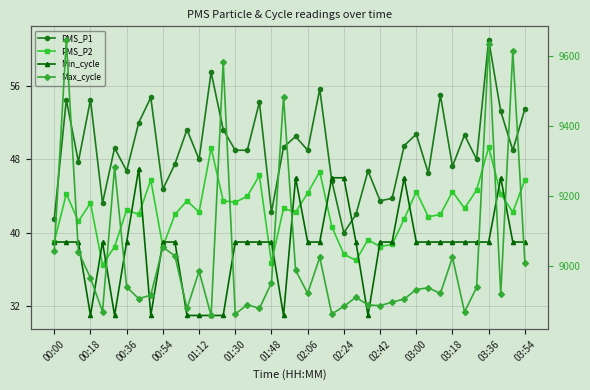

What is the difference between the highest and lowest values at 38?

9573.0